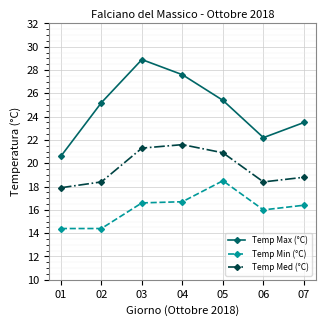

Rank the series at 05 from highest to lowest value.

Temp Max (°C), Temp Med (°C), Temp Min (°C)